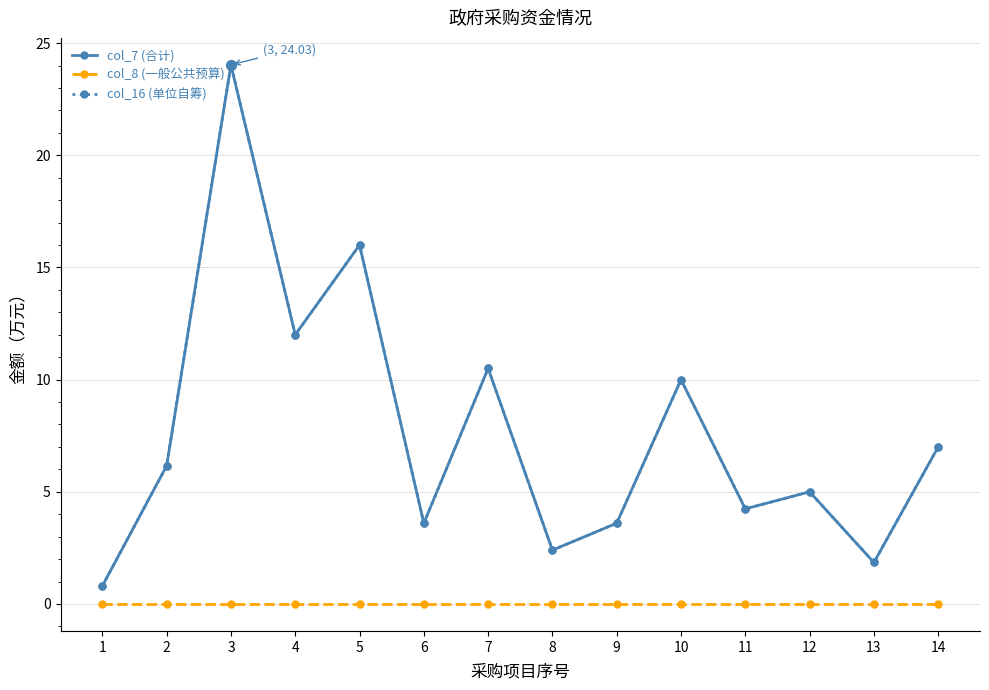

At which category is the sum across all series the highest?

3